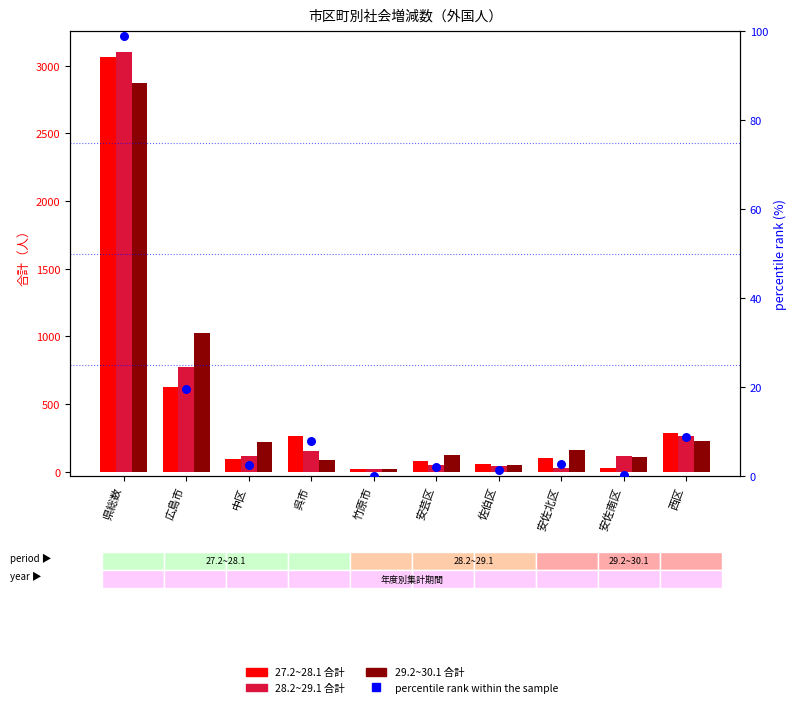

Which series reaches the minimum Y coordinate?

percentile rank within the sample